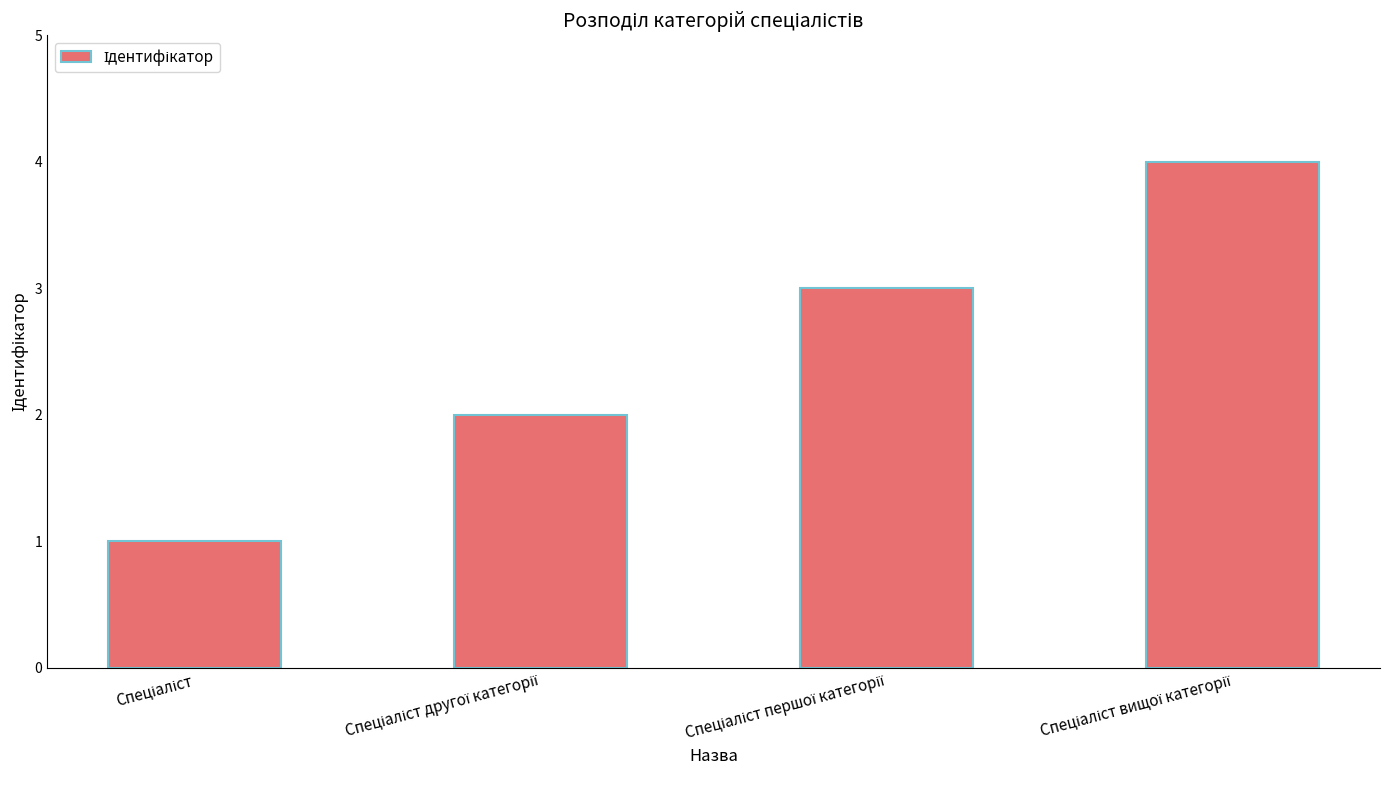

What is the difference between the maximum and minimum values?

3